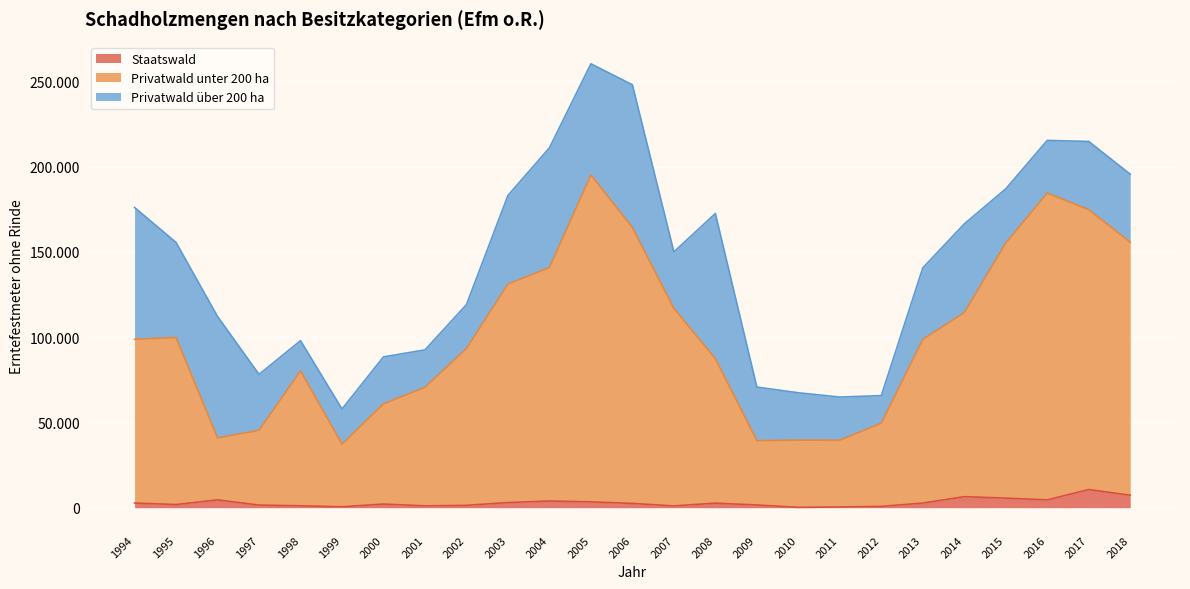

Is the value of Staatswald at 2008 greater than the value of Privatwald unter 200 ha at 2016?

No